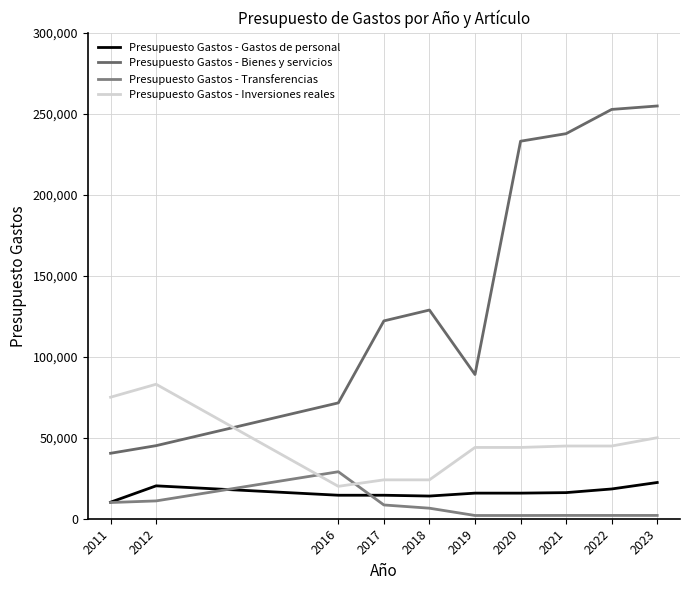

Which series ends up on top after the final intersection of Presupuesto Gastos - Inversiones reales and Presupuesto Gastos - Bienes y servicios?

Presupuesto Gastos - Bienes y servicios